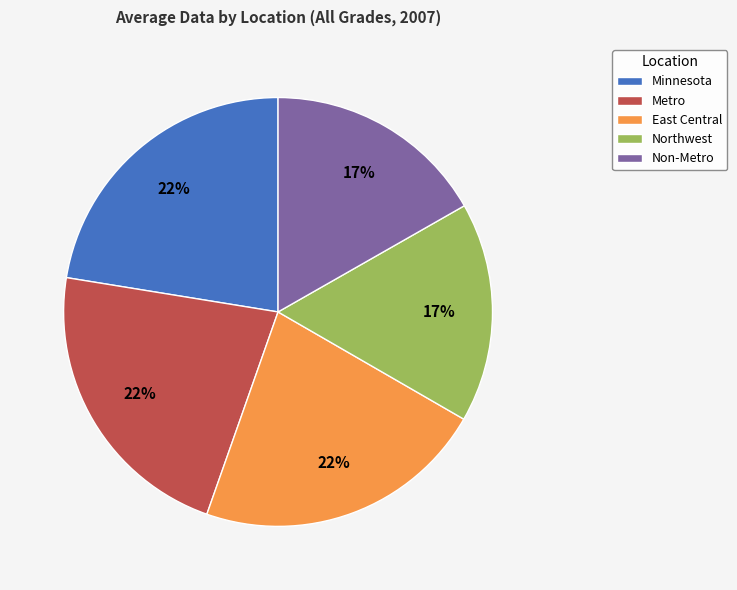

To the nearest percent, what is the difference between the East Central and Non-Metro slice percentages?

5%